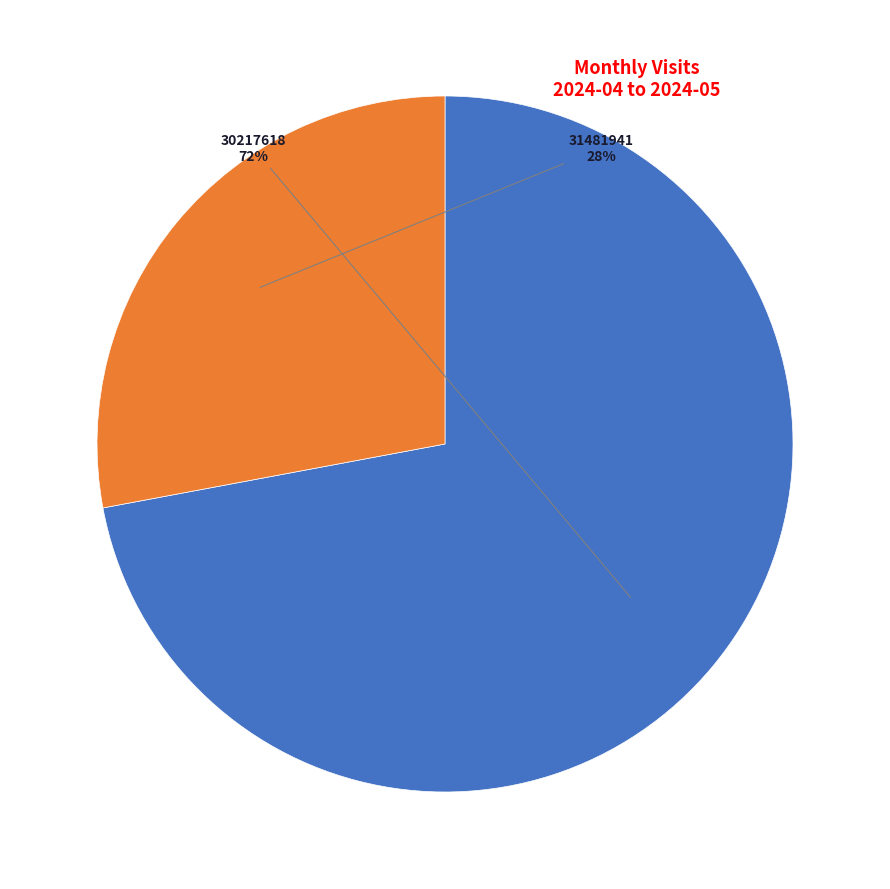

To the nearest percent, what is the difference between the largest and smallest slice percentages?

44%